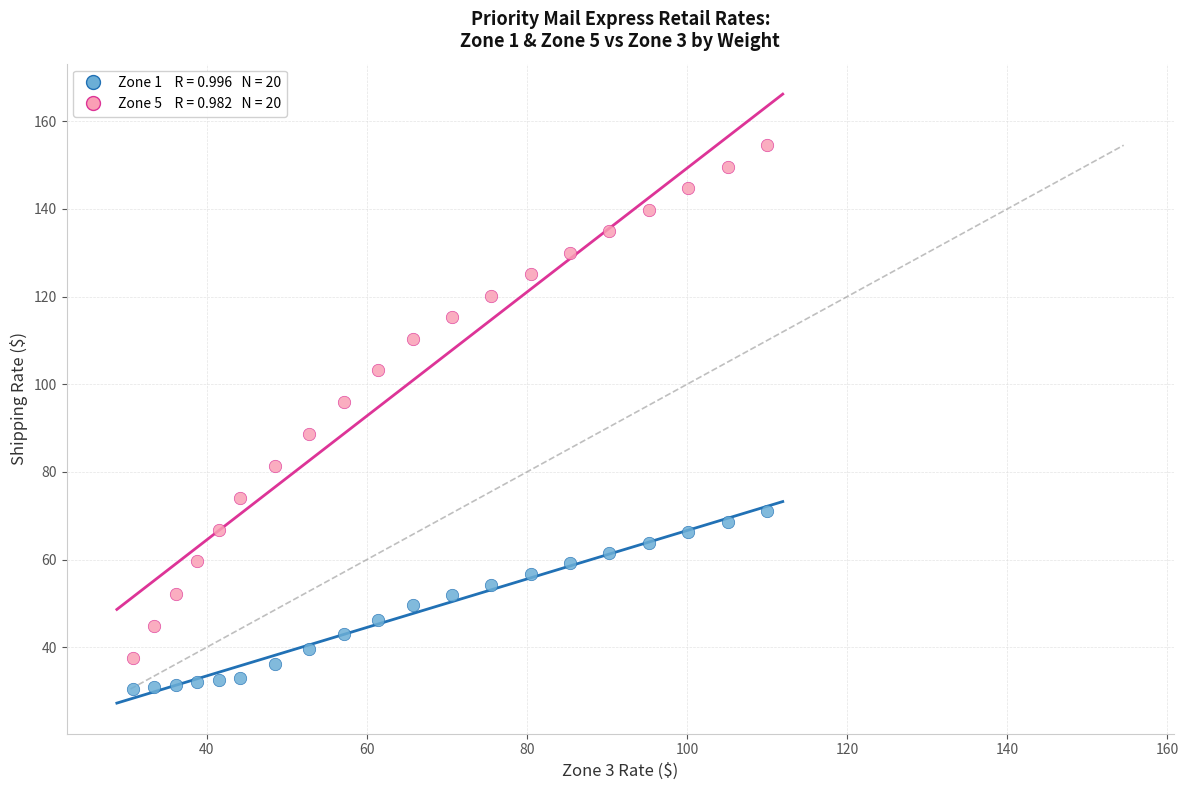

Across all data points, what is the range of Y values (max minus min)?

124.1